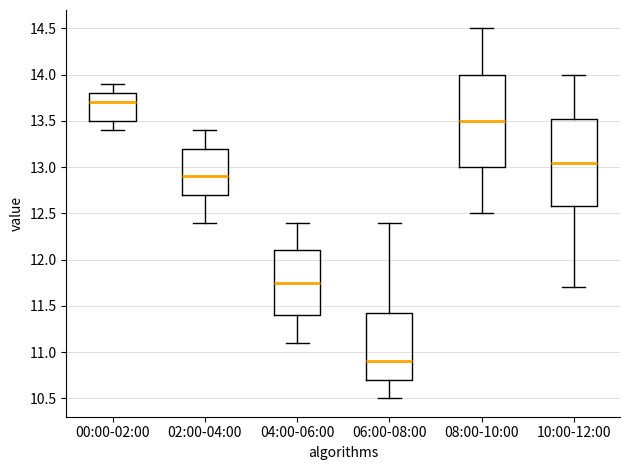

Where is the lower edge of the box for 06:00-08:00 on the y-axis? The values are not printed on the chart, so give them approximately, as read against the axis.

10.70